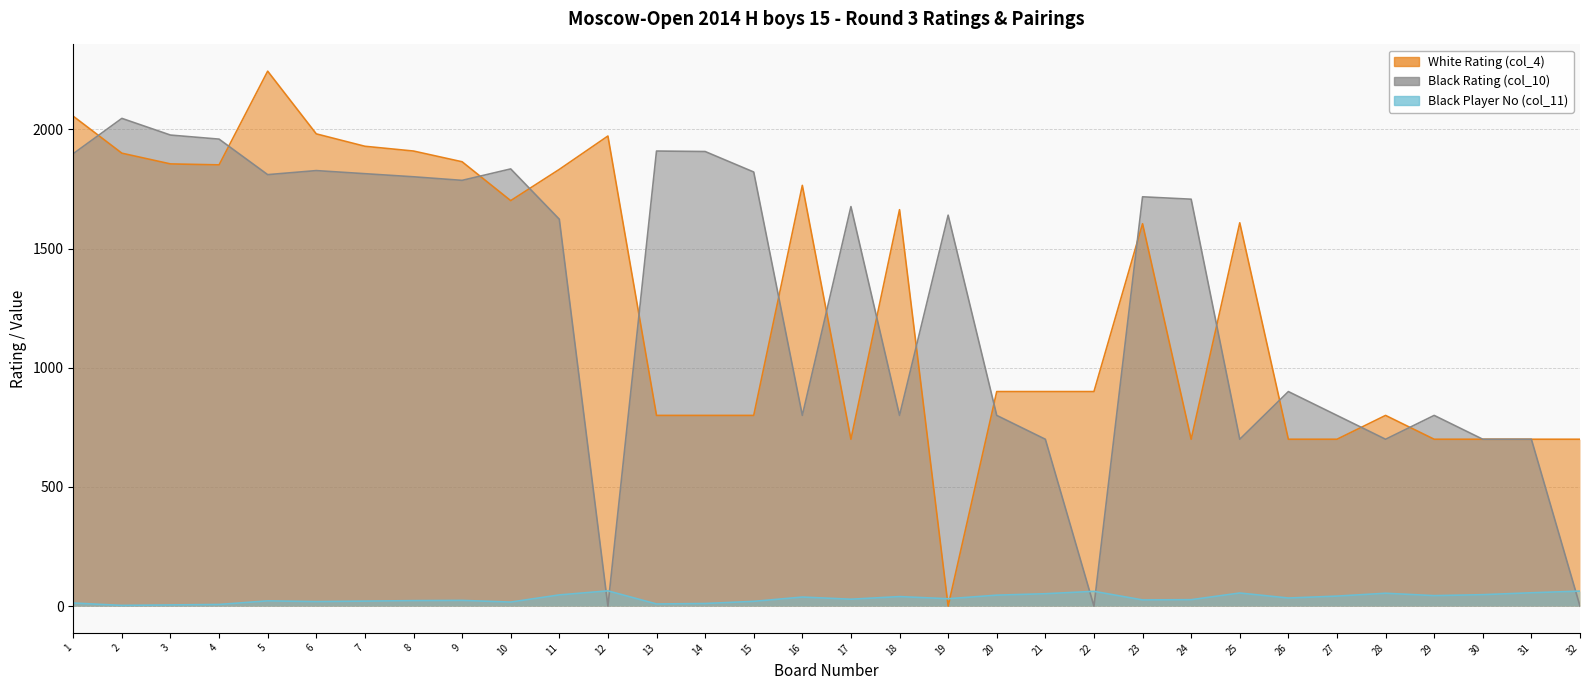

Reading left to right, transcribe all the data shown in this chart.

White Rating (col_4): 2055	1900	1855	1851	2244	1981	1929	1909	1864	1701	1832	1972	800	800	800	1765	700	1663	0	900	900	900	1604	700	1608	700	700	800	700	700	700	700
Black Rating (col_10): 1898	2046	1976	1959	1810	1827	1814	1801	1786	1834	1623	0	1909	1907	1821	800	1676	800	1640	800	700	0	1717	1707	700	900	800	700	800	700	700	0
Black Player No (col_11): 13	3	5	7	22	19	21	23	24	17	47	64	9	11	20	38	29	40	31	46	52	62	26	27	55	34	42	54	44	48	56	63